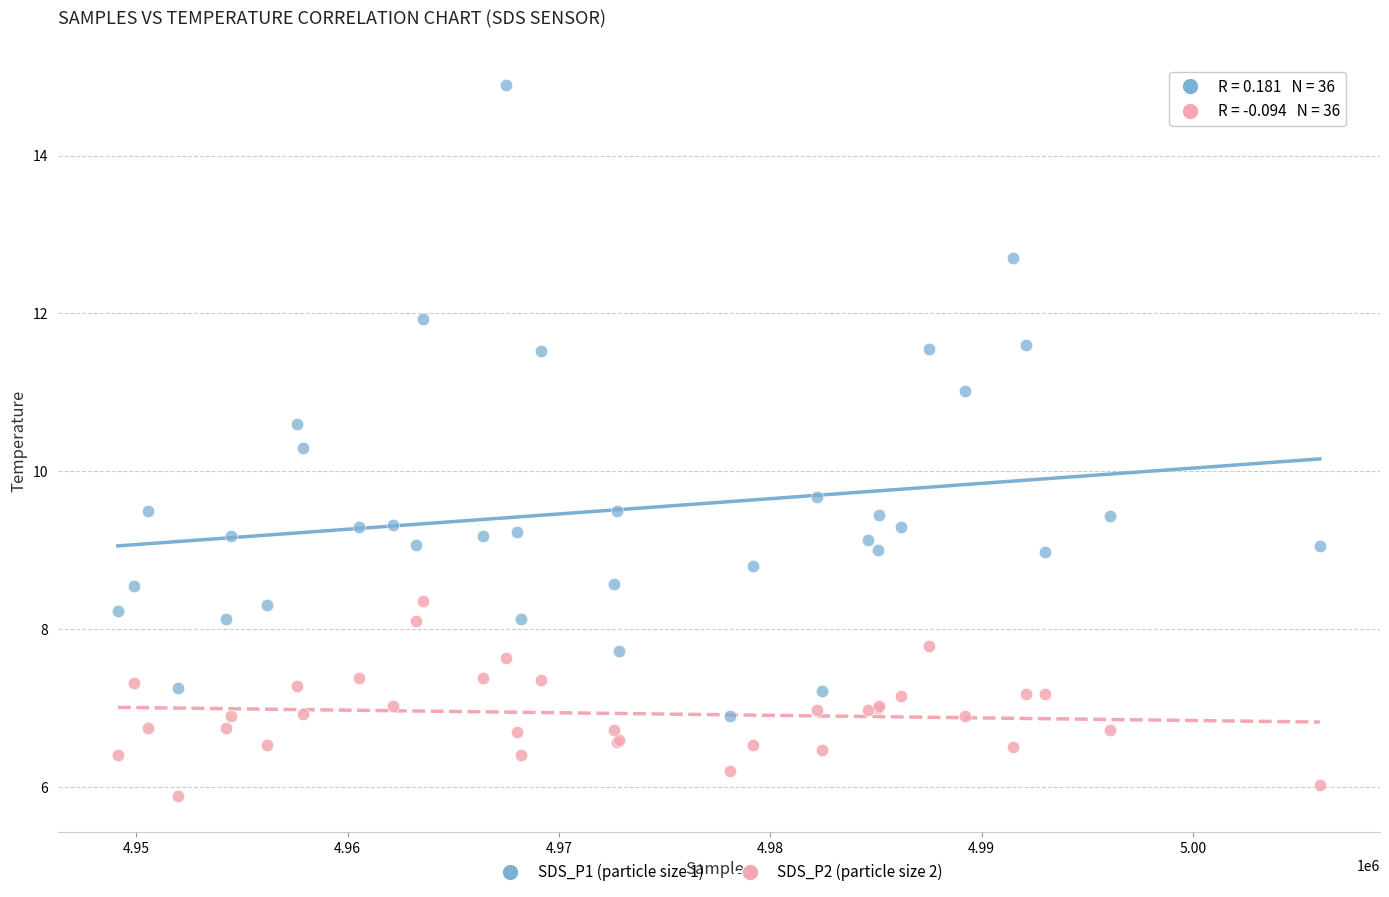

Which series has the widest spread of Y values?

SDS_P1 (particle size 1)